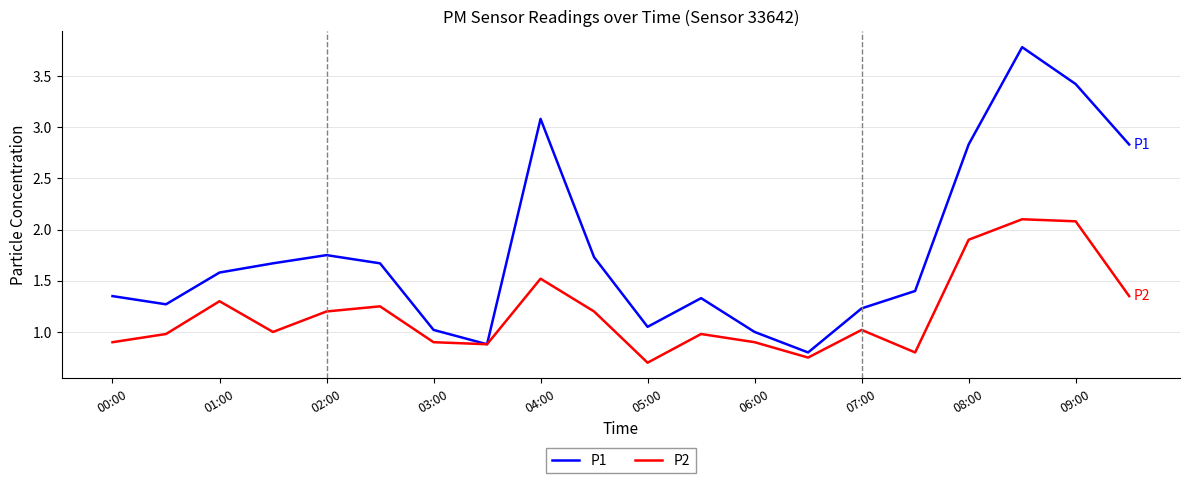

Which series has the widest spread of values?

P1